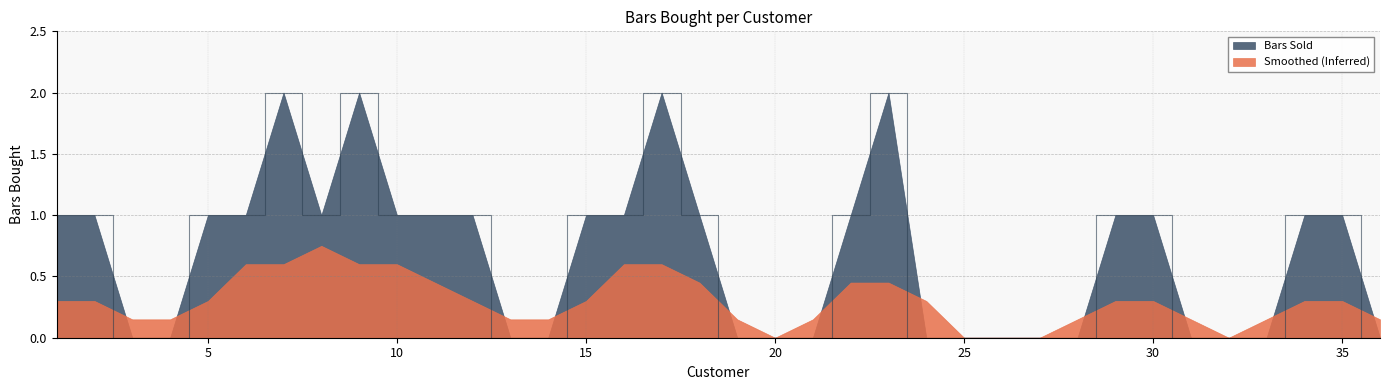

At which category does the data reach its first local valley?

8